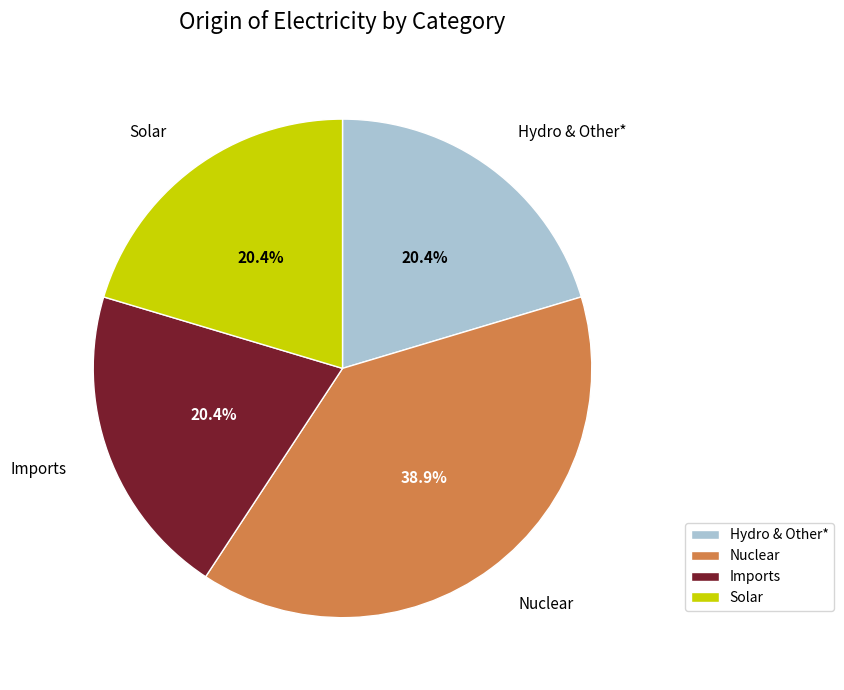

Is Nuclear the majority of the pie?

No